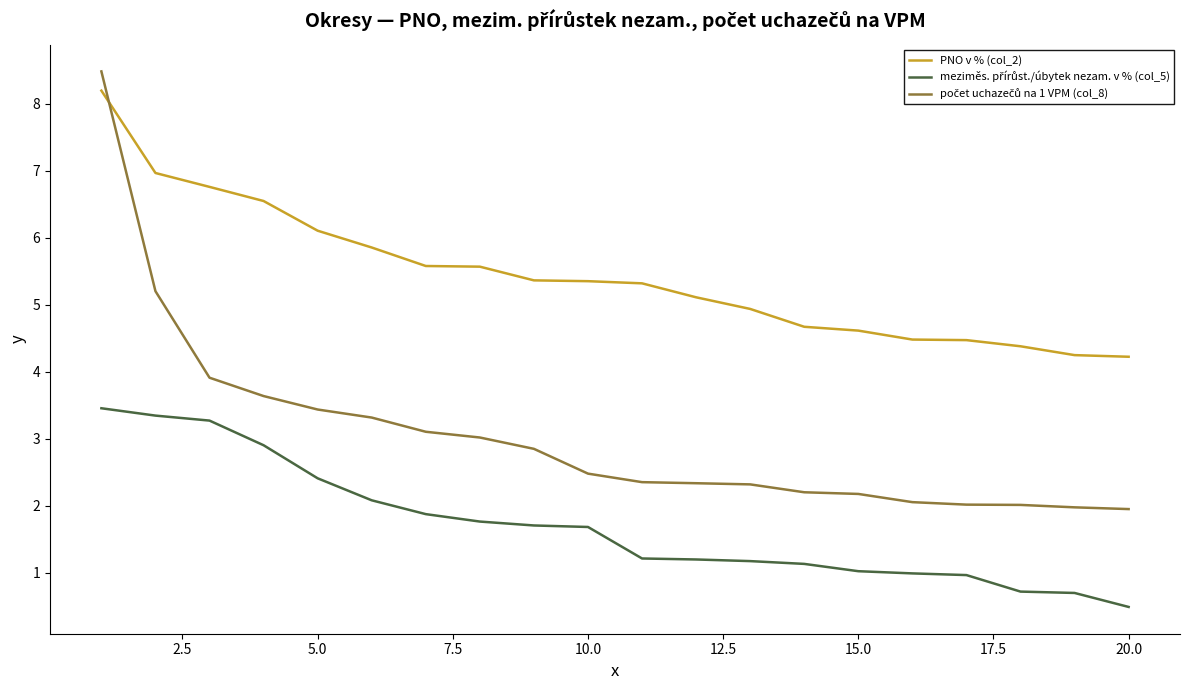

Which series has the largest total across all categories?

PNO v % (col_2)